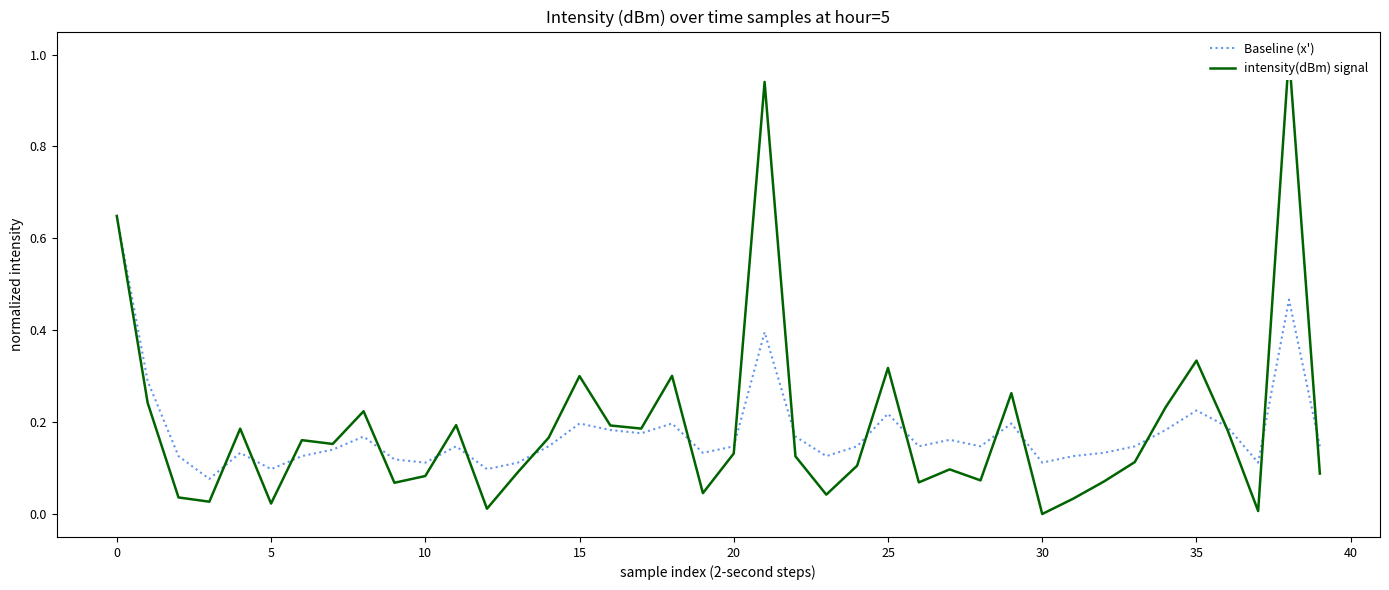

What is the label of the 28th point from the right?

12